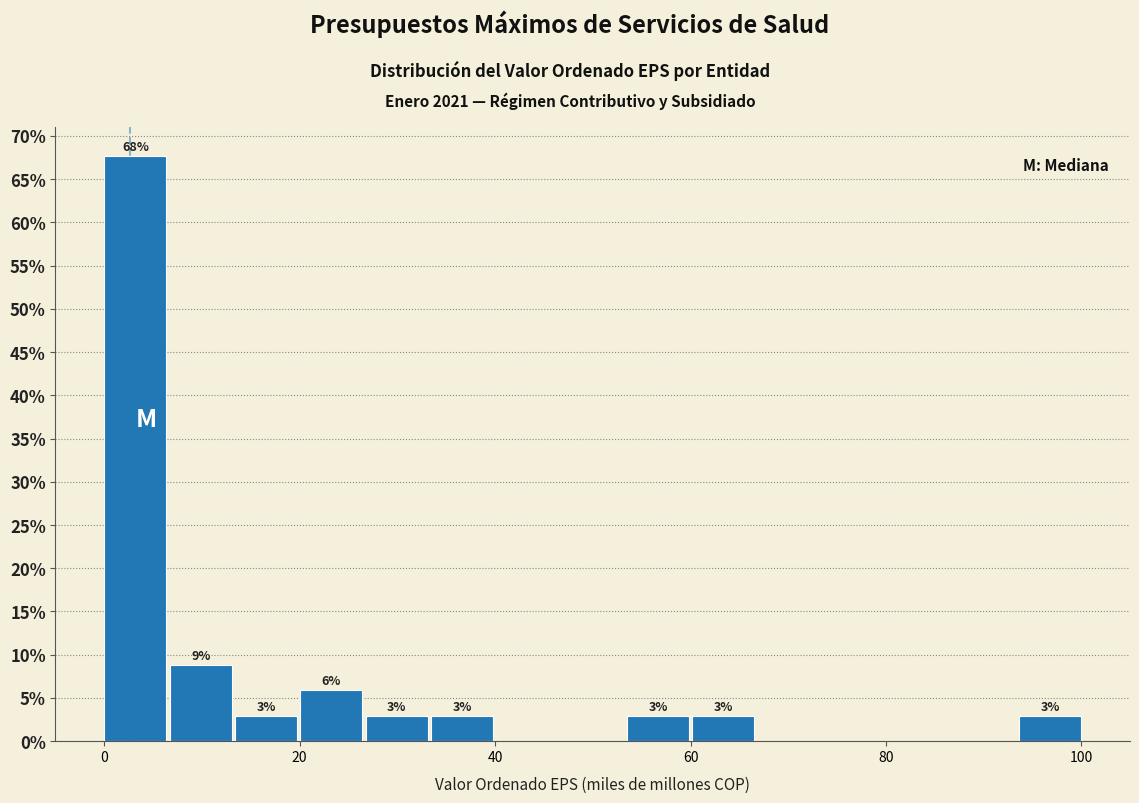

Read against the x-axis, roughly where is the centre of the tallest bar?

4